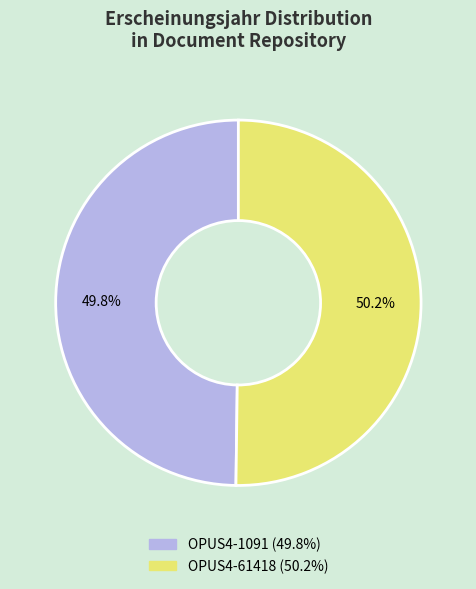

What is the total percentage of OPUS4-1091 (49.8%) and OPUS4-61418 (50.2%)?

100.0%